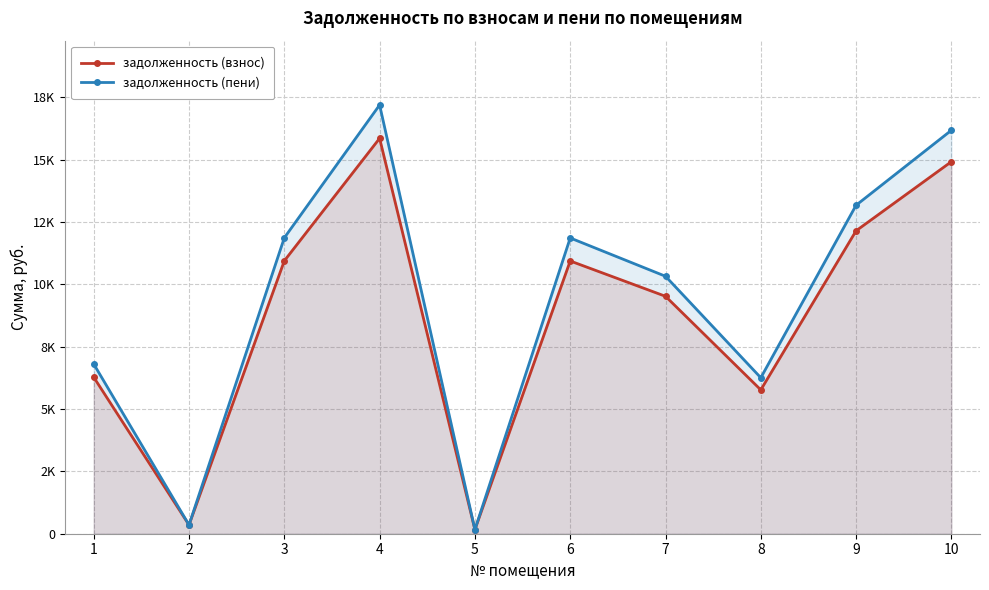

The задолженность (пени) series shows 11869.4 at 3. True or false?

True